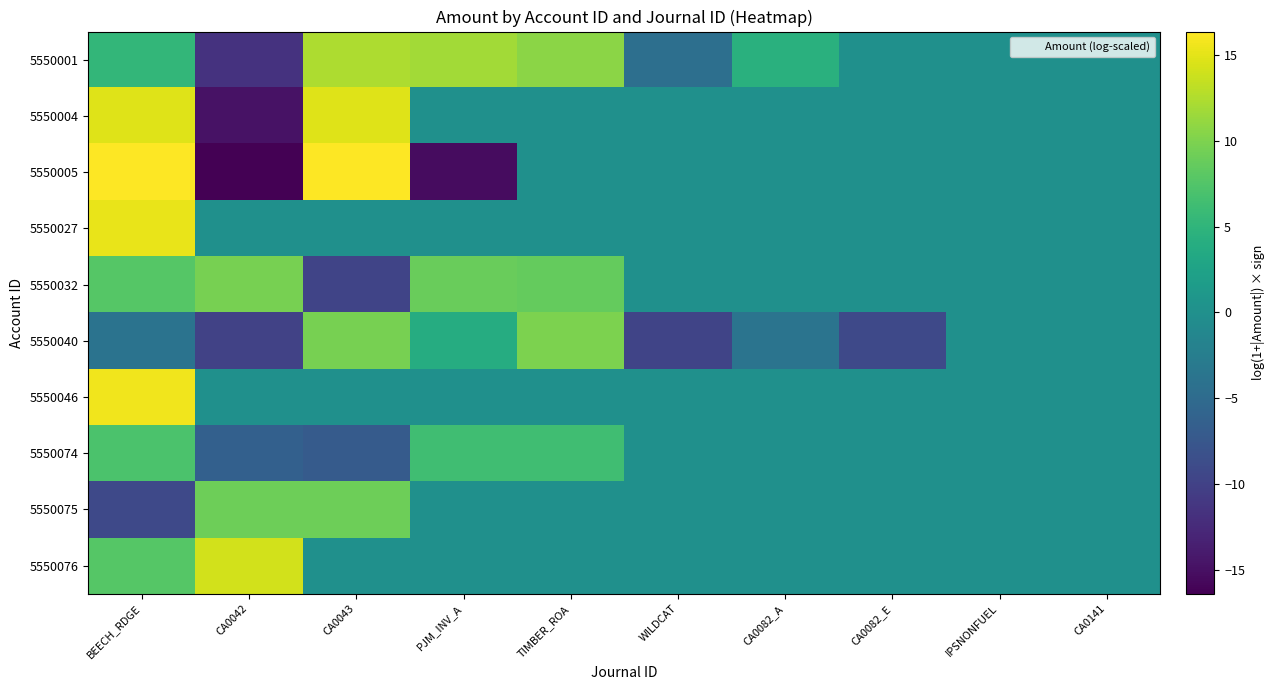

Reading left to right, transcribe all the data shown in this chart.

5550001: BEECH_RDGE=5.3	CA0042=-11.6	CA0043=12.3	PJM_INV_A=11.8	TIMBER_ROA=10.6	WILDCAT=-4.4	CA0082_A=4.5	CA0082_E=0.0	IPSNONFUEL=0.0	CA0141=0.0
5550004: BEECH_RDGE=14.8	CA0042=-14.8	CA0043=14.8	PJM_INV_A=0.0	TIMBER_ROA=0.0	WILDCAT=0.0	CA0082_A=0.0	CA0082_E=0.0	IPSNONFUEL=0.0	CA0141=0.0
5550005: BEECH_RDGE=16.4	CA0042=-16.4	CA0043=16.4	PJM_INV_A=-15.4	TIMBER_ROA=0.0	WILDCAT=0.0	CA0082_A=0.0	CA0082_E=0.0	IPSNONFUEL=0.0	CA0141=0.0
5550027: BEECH_RDGE=15.2	CA0042=0.0	CA0043=0.0	PJM_INV_A=0.0	TIMBER_ROA=0.0	WILDCAT=0.0	CA0082_A=0.0	CA0082_E=0.0	IPSNONFUEL=0.0	CA0141=0.0
5550032: BEECH_RDGE=7.7	CA0042=9.7	CA0043=-9.7	PJM_INV_A=8.8	TIMBER_ROA=8.7	WILDCAT=0.0	CA0082_A=0.0	CA0082_E=0.0	IPSNONFUEL=0.0	CA0141=0.0
5550040: BEECH_RDGE=-3.9	CA0042=-9.9	CA0043=9.7	PJM_INV_A=3.9	TIMBER_ROA=9.9	WILDCAT=-9.7	CA0082_A=-3.7	CA0082_E=-9.2	IPSNONFUEL=0.0	CA0141=0.0
5550046: BEECH_RDGE=15.7	CA0042=0.0	CA0043=0.0	PJM_INV_A=0.0	TIMBER_ROA=0.0	WILDCAT=0.0	CA0082_A=0.0	CA0082_E=0.0	IPSNONFUEL=0.0	CA0141=0.0
5550074: BEECH_RDGE=7.0	CA0042=-6.3	CA0043=-7.0	PJM_INV_A=6.3	TIMBER_ROA=6.4	WILDCAT=0.0	CA0082_A=0.0	CA0082_E=0.0	IPSNONFUEL=0.0	CA0141=0.0
5550075: BEECH_RDGE=-9.2	CA0042=9.2	CA0043=9.2	PJM_INV_A=0.0	TIMBER_ROA=0.0	WILDCAT=0.0	CA0082_A=0.0	CA0082_E=0.0	IPSNONFUEL=0.0	CA0141=0.0
5550076: BEECH_RDGE=7.7	CA0042=14.1	CA0043=0.0	PJM_INV_A=0.0	TIMBER_ROA=0.0	WILDCAT=0.0	CA0082_A=0.0	CA0082_E=0.0	IPSNONFUEL=0.0	CA0141=0.0